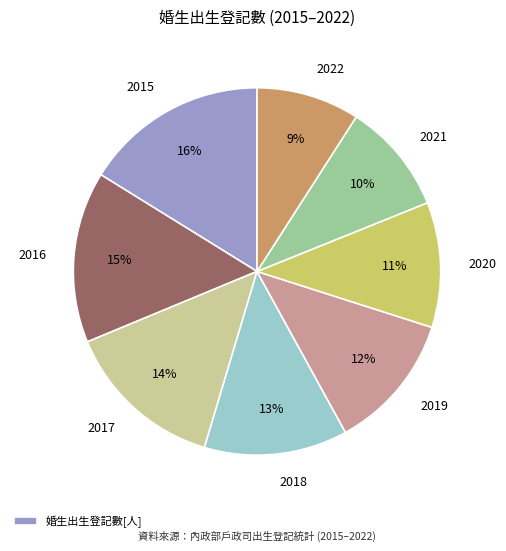

To the nearest percent, what is the average slice percentage?

12%